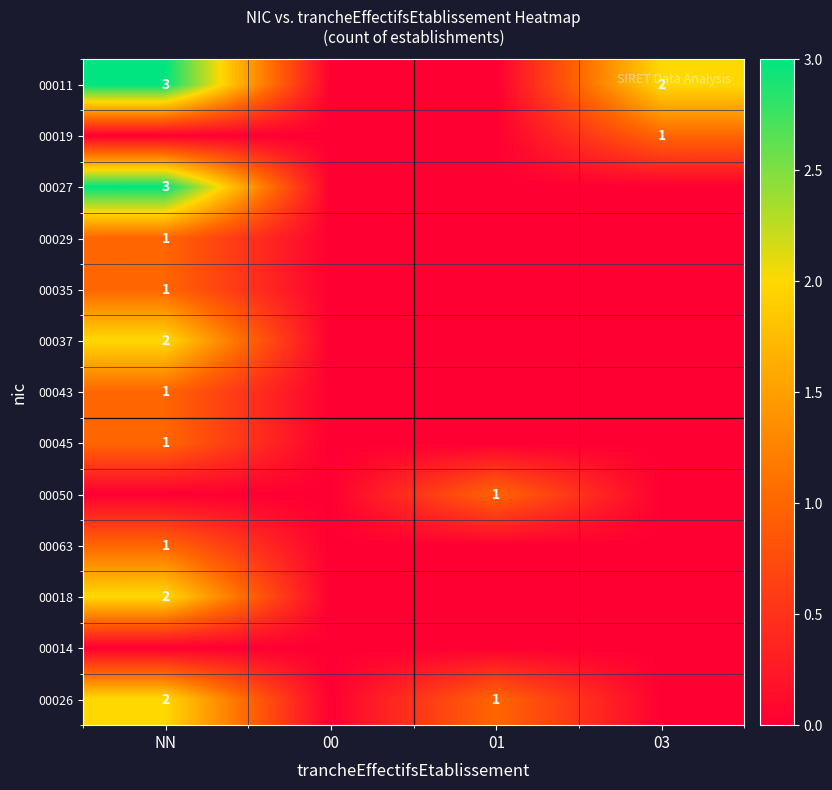

Which has a higher value, 00 or NN?

NN